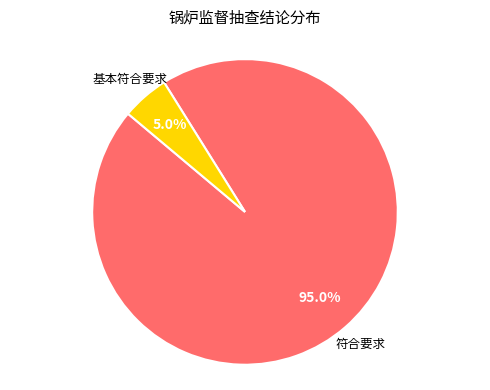

Is there any slice that represents more than half of the pie?

Yes